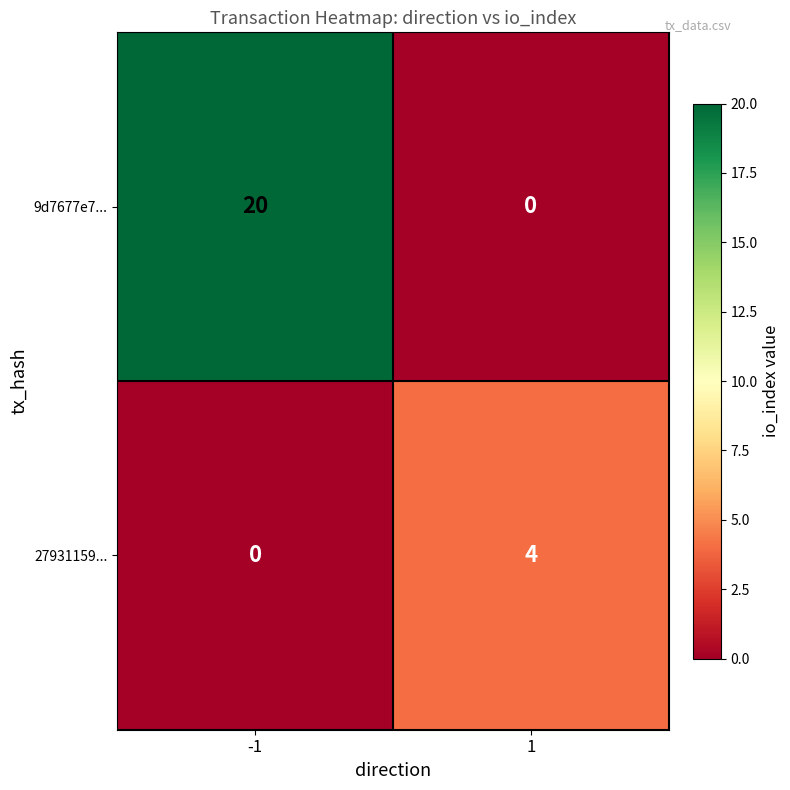

The value of 27931159... at -1 is -3. True or false?

False